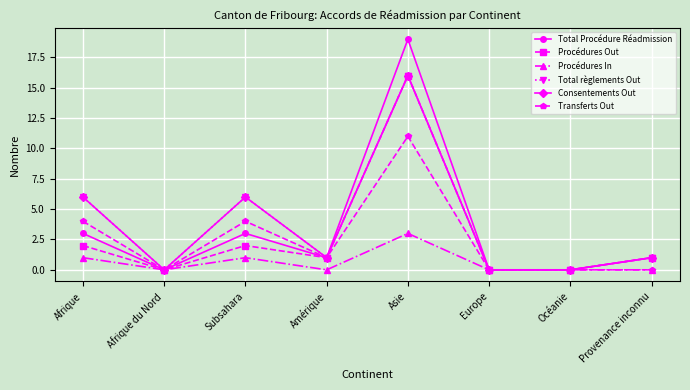

Reading left to right, transcribe all the data shown in this chart.

Total Procédure Réadmission: Afrique=3	Afrique du Nord=0	Subsahara=3	Amérique=1	Asie=19	Europe=0	Océanie=0	Provenance inconnu=1
Procédures Out: Afrique=2	Afrique du Nord=0	Subsahara=2	Amérique=1	Asie=16	Europe=0	Océanie=0	Provenance inconnu=1
Procédures In: Afrique=1	Afrique du Nord=0	Subsahara=1	Amérique=0	Asie=3	Europe=0	Océanie=0	Provenance inconnu=0
Total règlements Out: Afrique=6	Afrique du Nord=0	Subsahara=6	Amérique=1	Asie=16	Europe=0	Océanie=0	Provenance inconnu=1
Consentements Out: Afrique=6	Afrique du Nord=0	Subsahara=6	Amérique=1	Asie=16	Europe=0	Océanie=0	Provenance inconnu=1
Transferts Out: Afrique=4	Afrique du Nord=0	Subsahara=4	Amérique=1	Asie=11	Europe=0	Océanie=0	Provenance inconnu=0